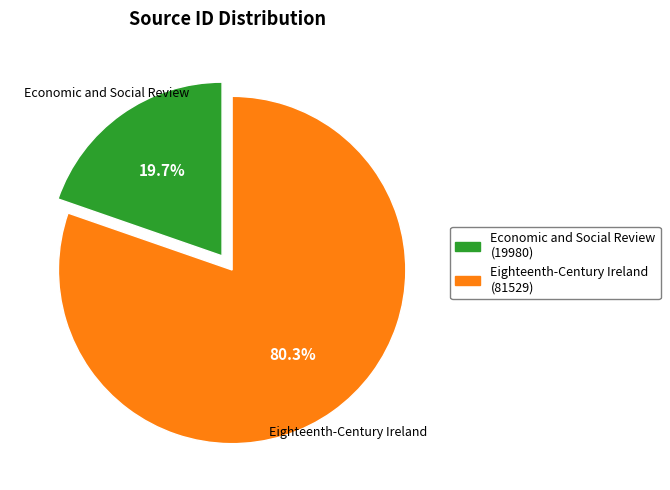

Is the sum of Economic and Social Review and Eighteenth-Century Ireland greater than half?

Yes